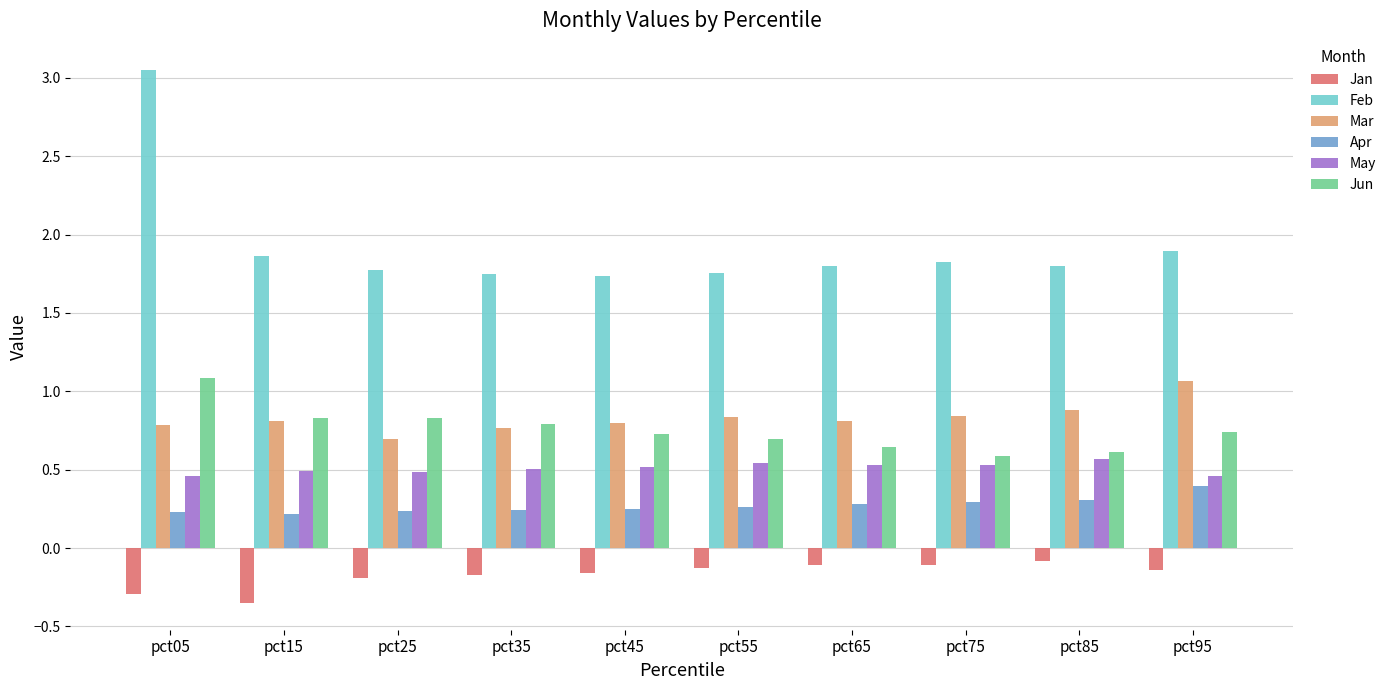

What is the total value across all series at pct95?

4.4